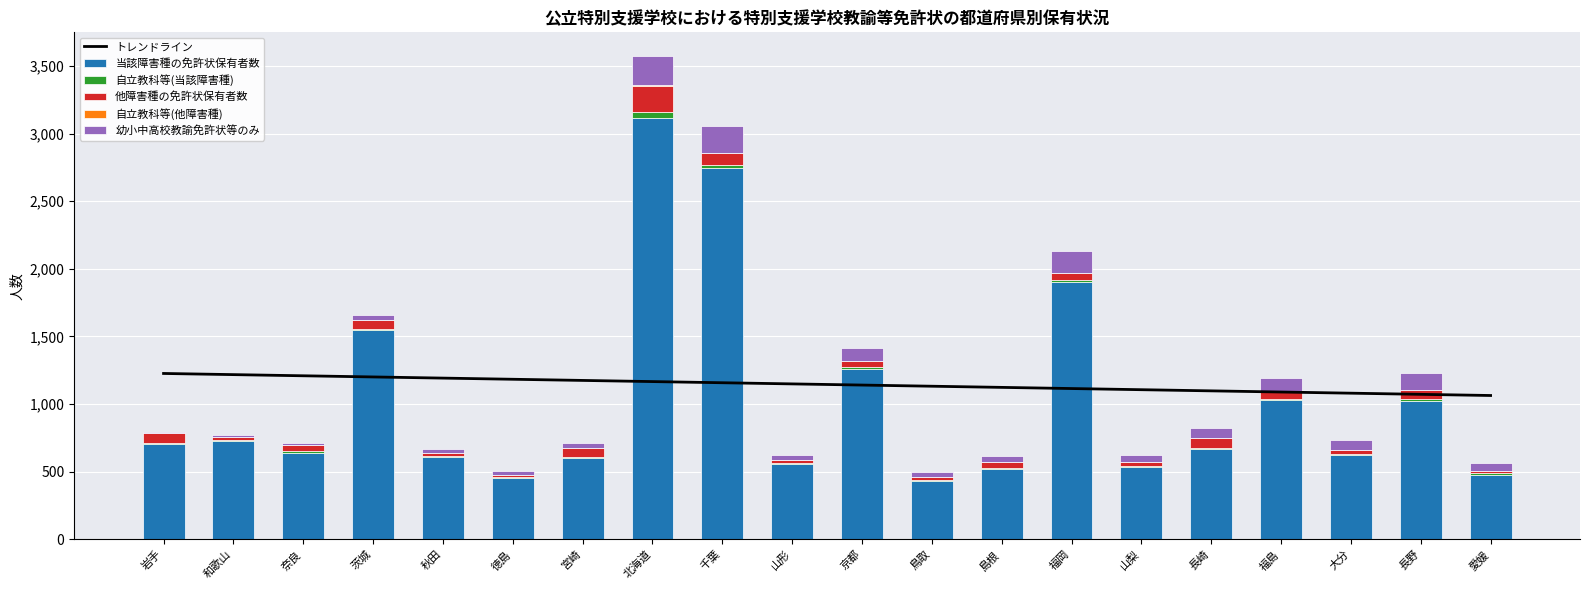

The 自立教科等(当該障害種) series shows 11.0 at 愛媛. True or false?

True